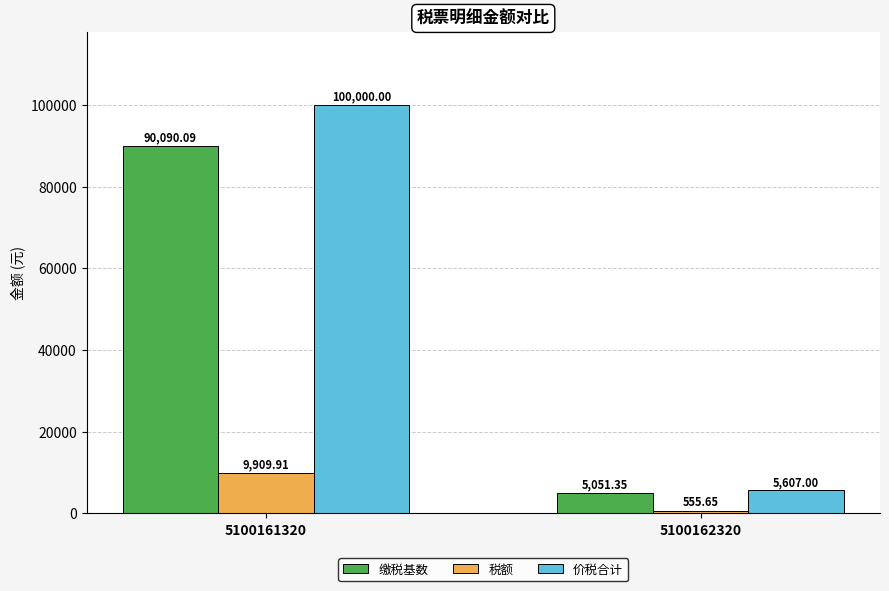

The value of 缴税基数 at 5100162320 is 5051.4. True or false?

True